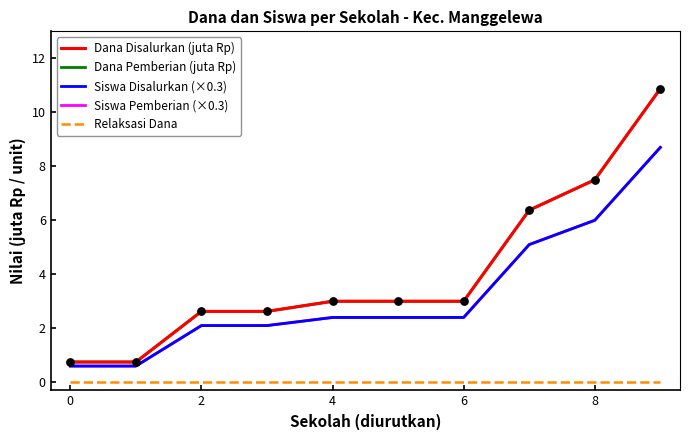

What are all the series names shown in the legend?

Dana Disalurkan (juta Rp), Dana Pemberian (juta Rp), Siswa Disalurkan (×0.3), Siswa Pemberian (×0.3), Relaksasi Dana